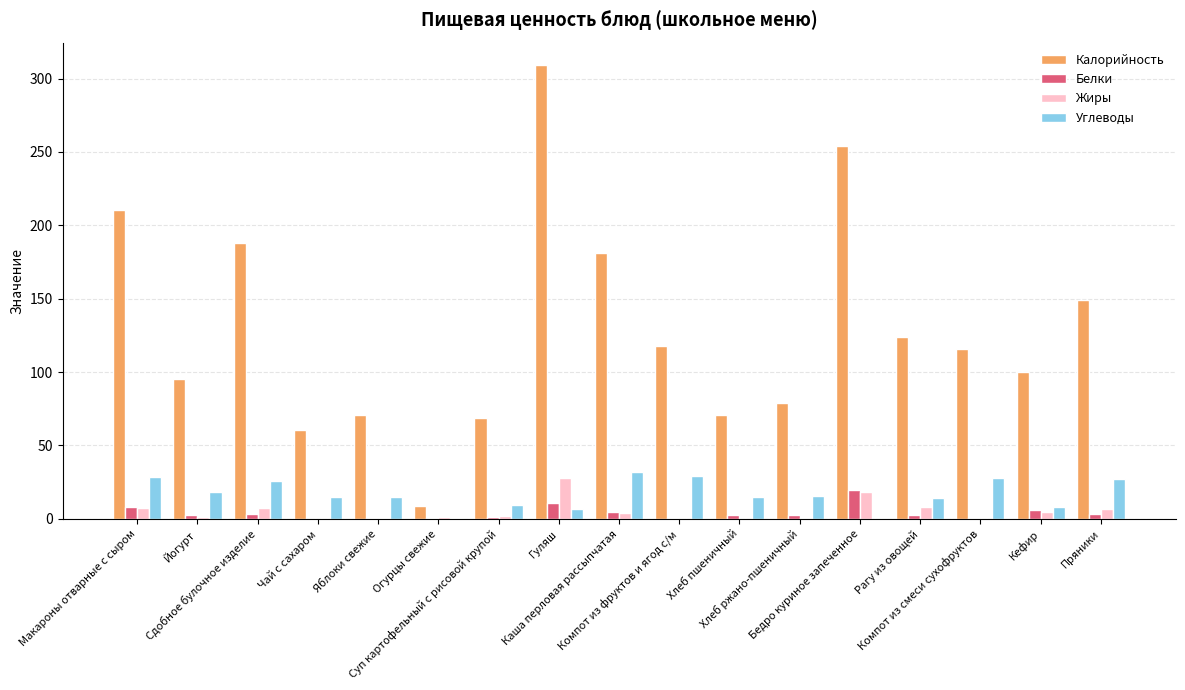

Which series has the largest total across all categories?

Калорийность